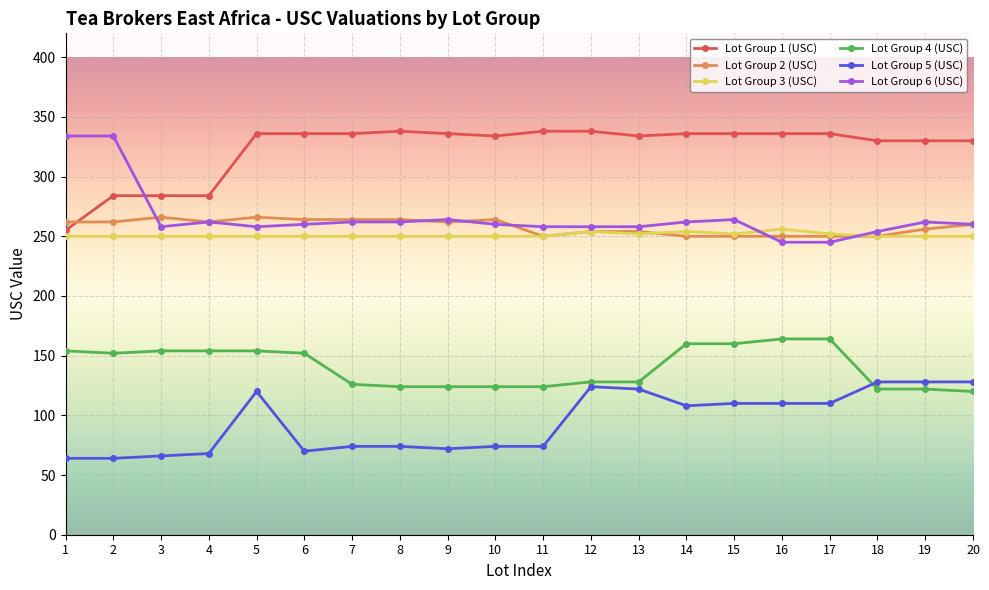

Does the chart display data point markers on the line(s)?

Yes